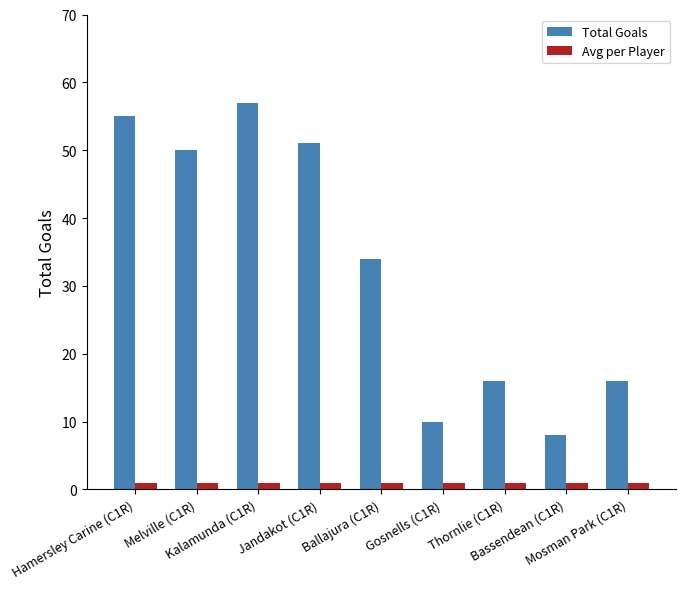

List the series in order of their peak value, lowest first.

Avg per Player, Total Goals